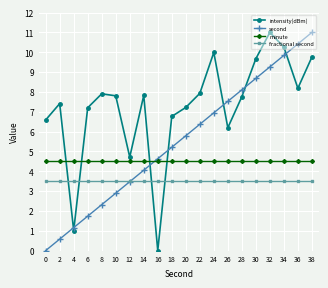

Which series ends up on top after the final intersection of minute and intensity(dBm)?

intensity(dBm)